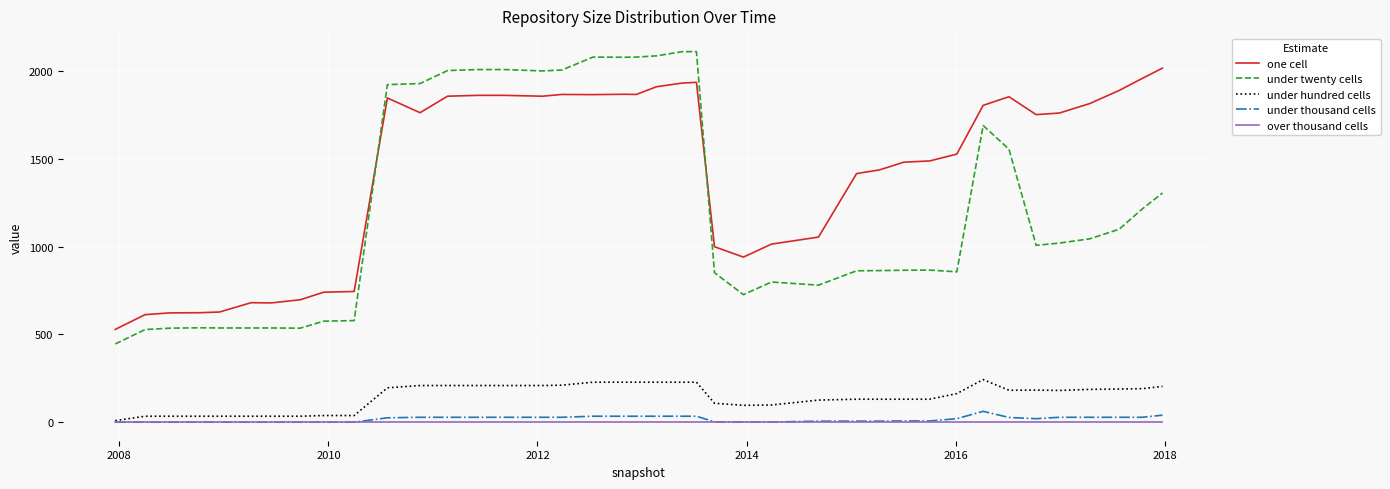

List the series in order of their peak value, lowest first.

over thousand cells, under thousand cells, under hundred cells, one cell, under twenty cells